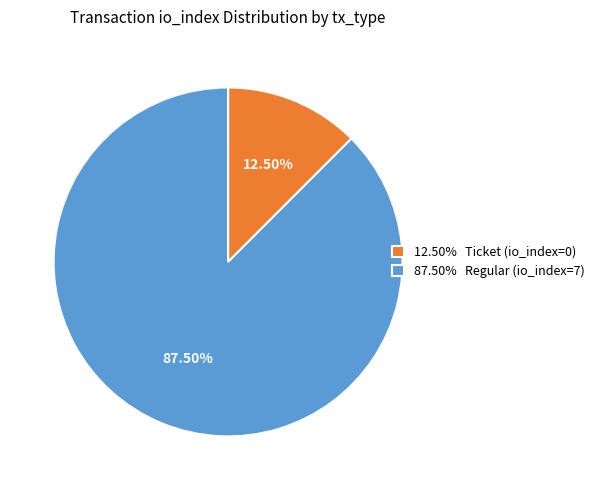

Between 12.50% Ticket (io_index=0) and 87.50% Regular (io_index=7), which is larger?

87.50% Regular (io_index=7)